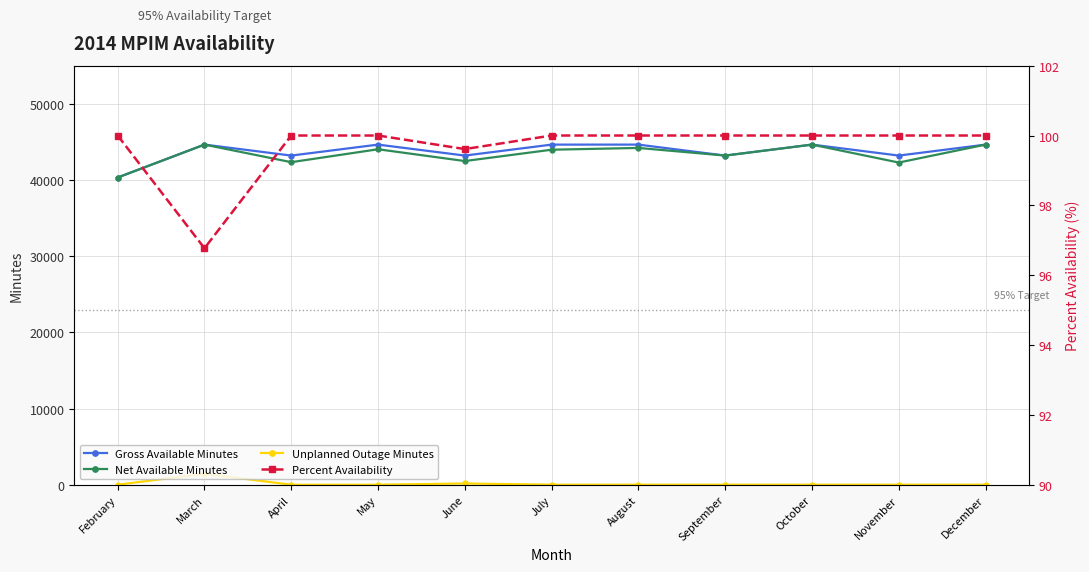

How many series are shown in this chart?

4